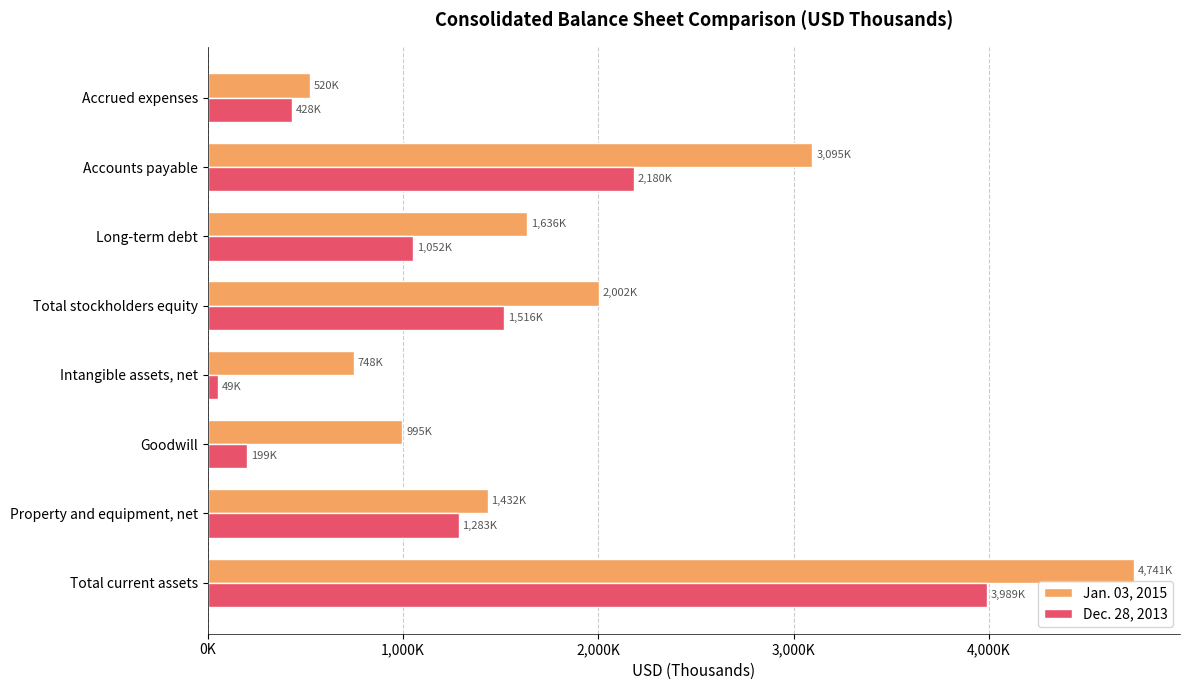

What are all the series names shown in the legend?

Jan. 03, 2015, Dec. 28, 2013